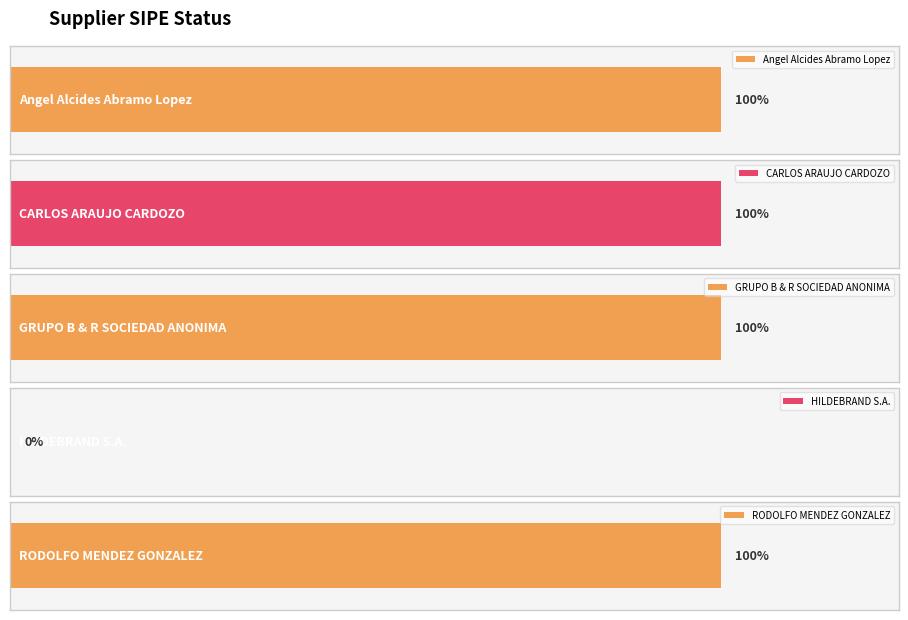

The value at Angel Alcides Abramo Lopez is 1. True or false?

True